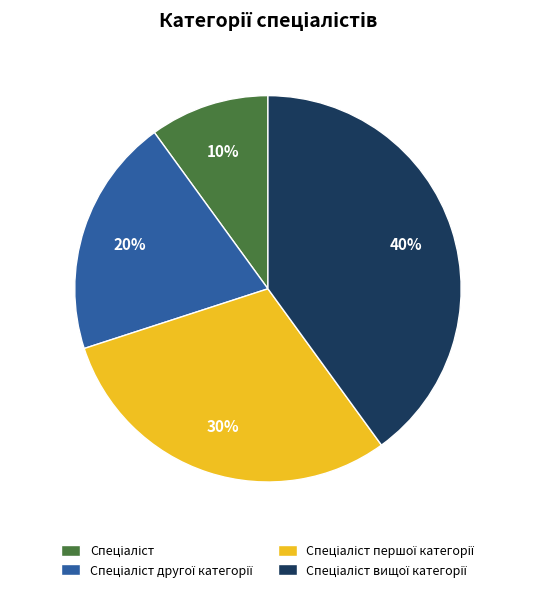

To the nearest percent, what is the average slice percentage?

25%